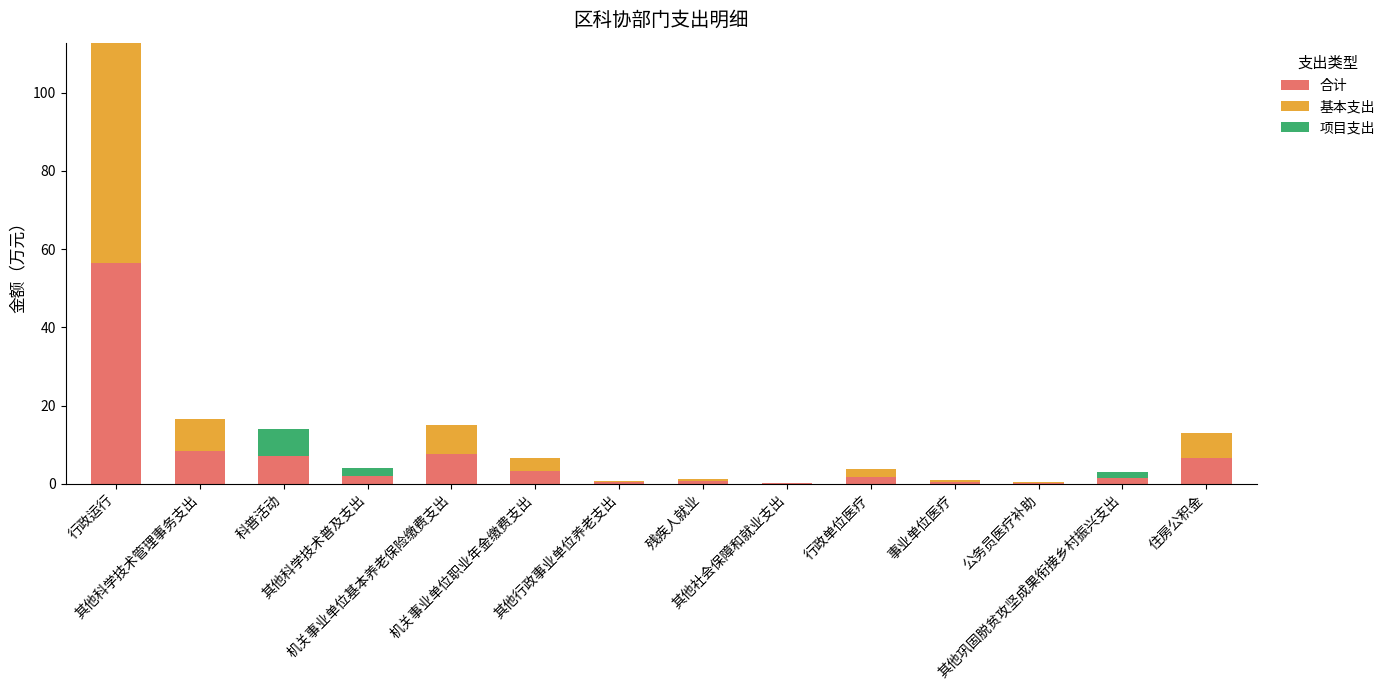

What is the highest value of the 合计 series?

56.4